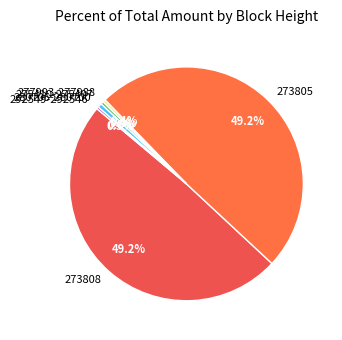

Does any single category account for the majority?

No